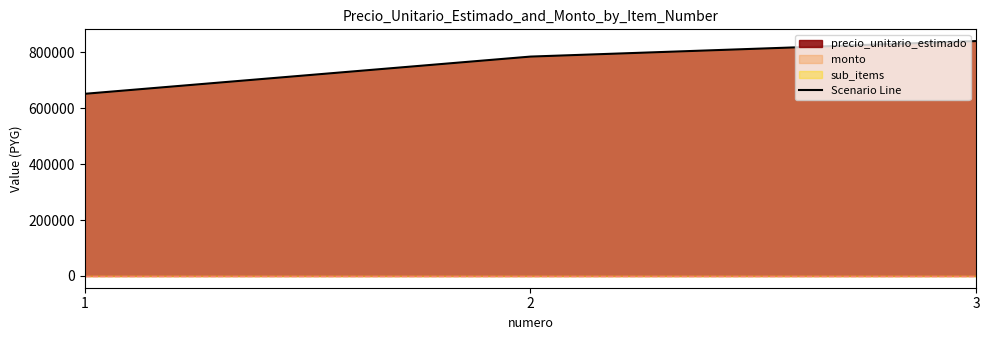

Which label corresponds to the largest value in the chart?

3